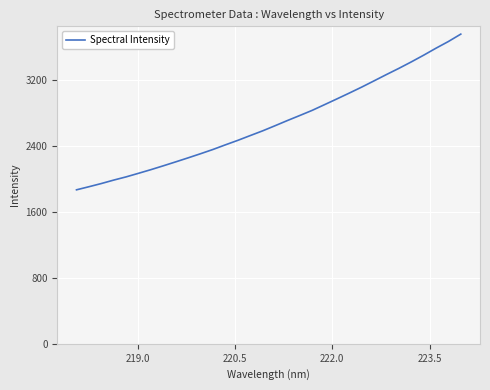

Is this an area chart (filled region under the line)?

No